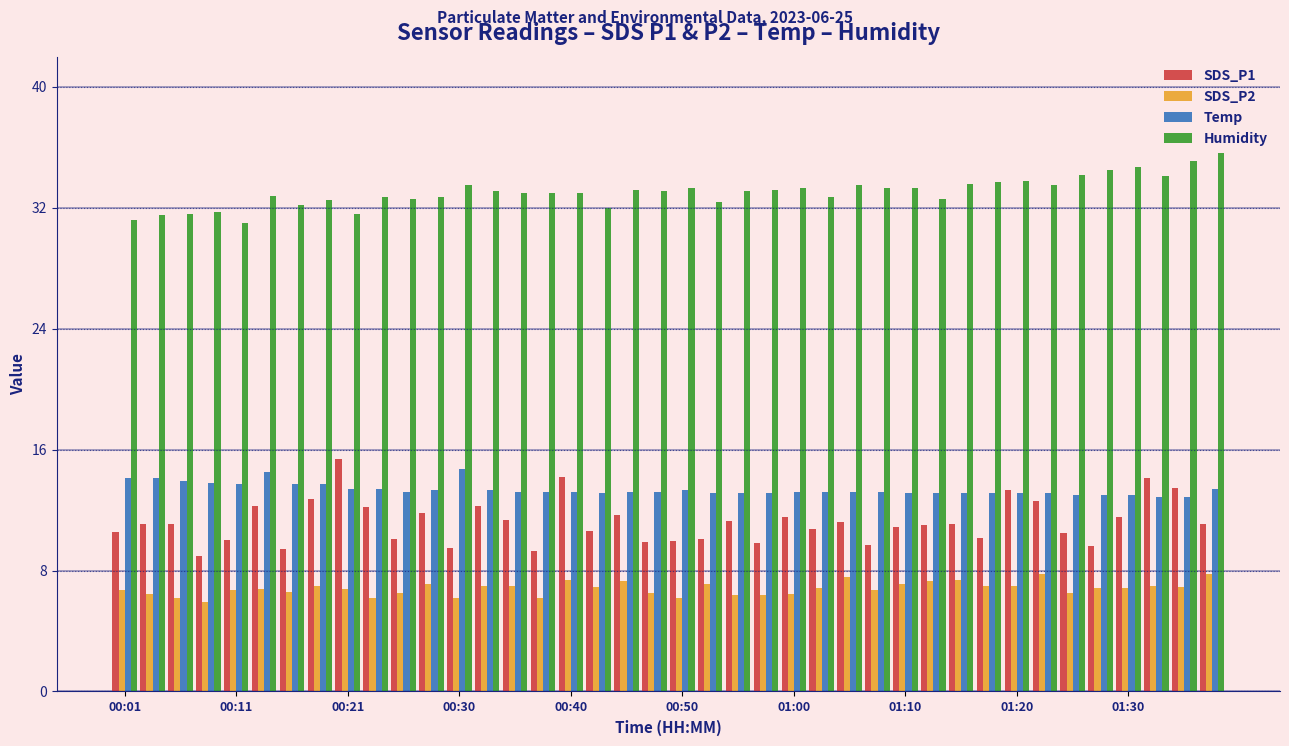

What is the difference between the maximum and minimum values in the SDS_P2 series?

1.9